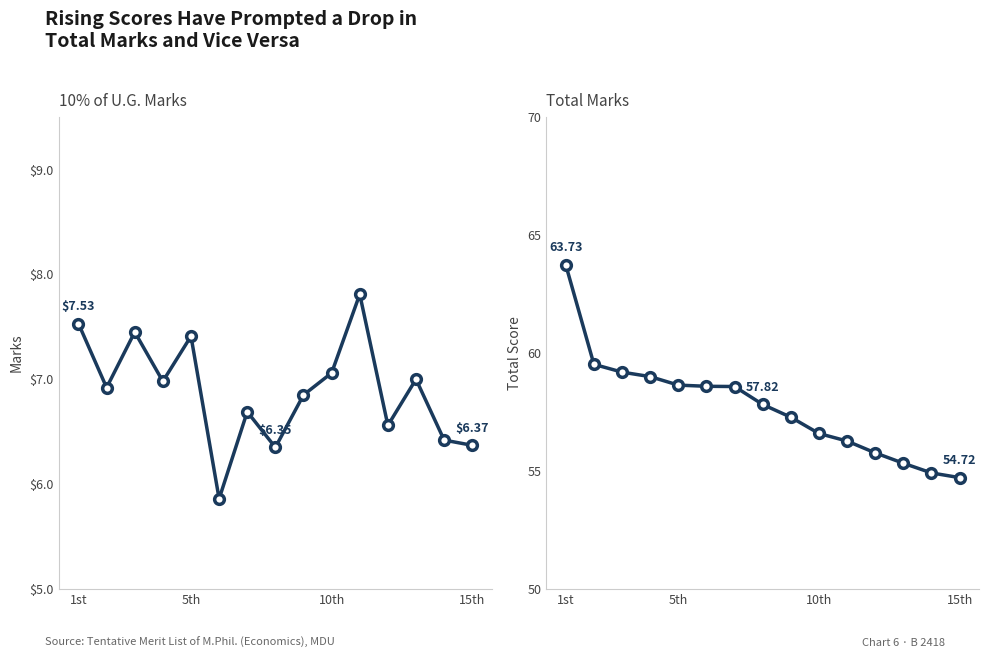

Rank the series at 15th from highest to lowest value.

Total, 10% of U.G